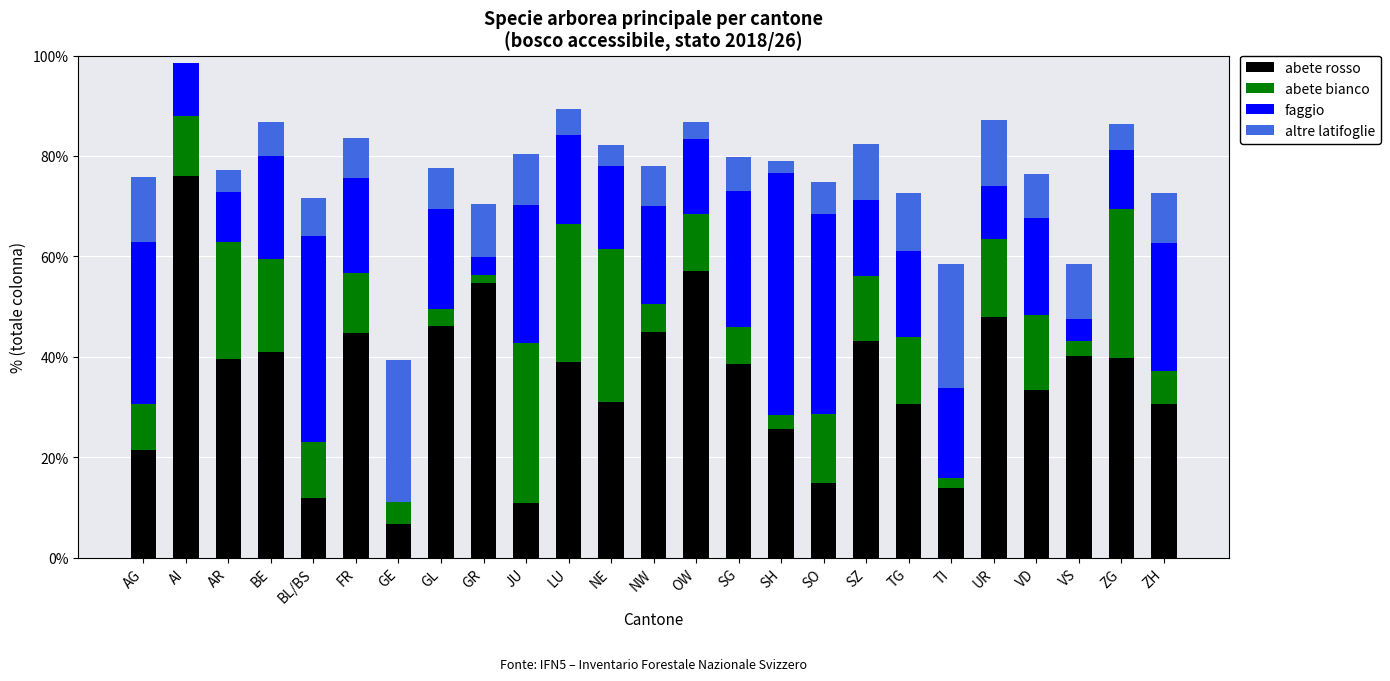

Read the abete rosso value at NW.

44.9